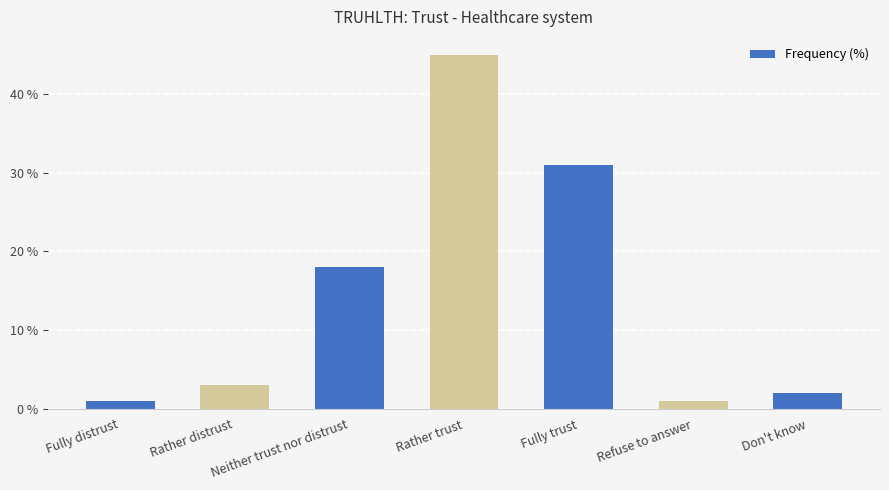

What is the maximum value shown in the chart?

45